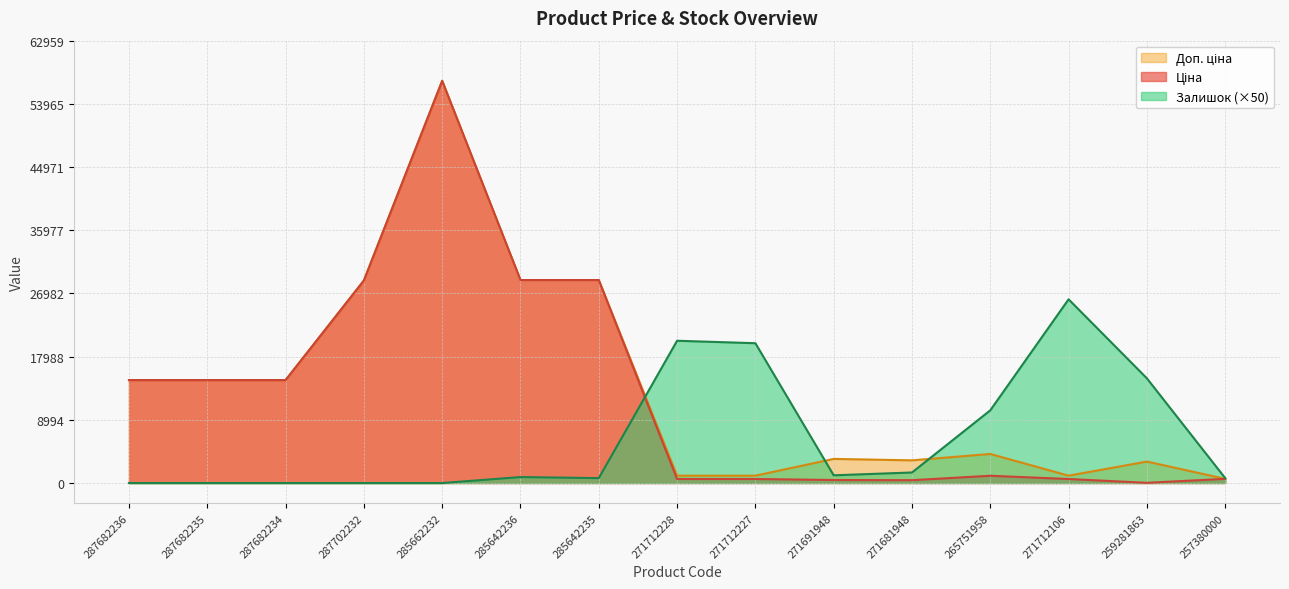

At which category does the chart reach its peak across all series?

285662232